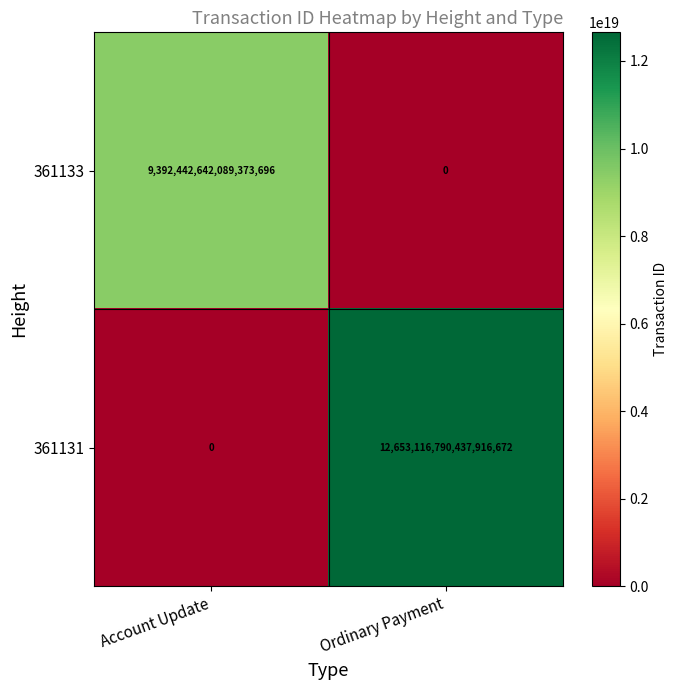

Which series has the largest total across all categories?

361131